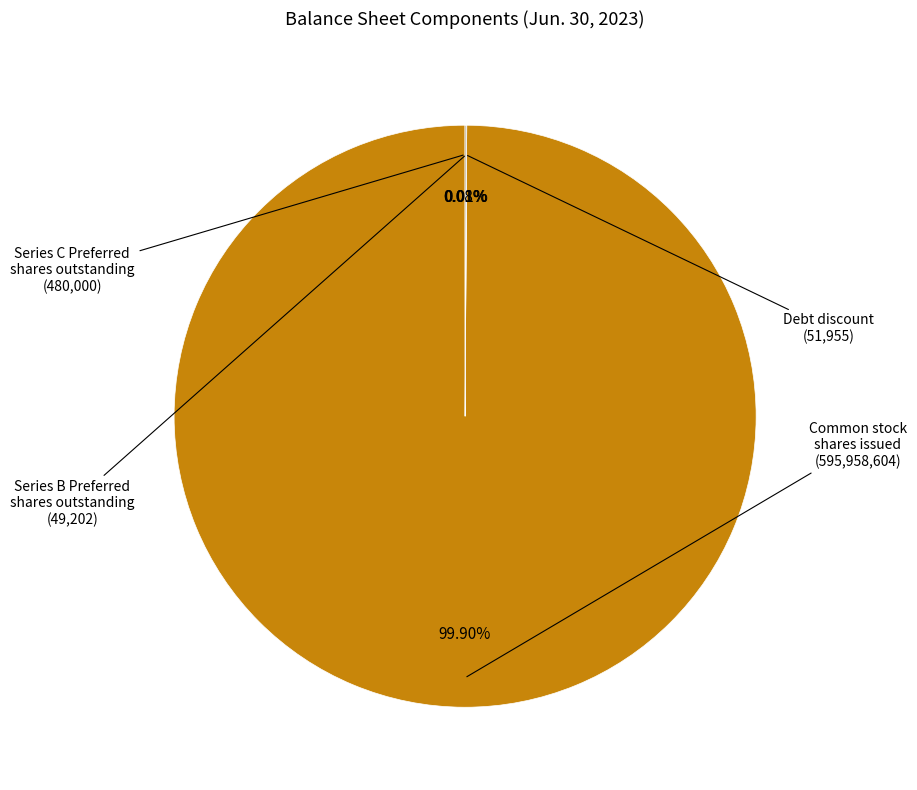

Which category has the smallest portion of the pie?

Series B Preferred Stock, shares outstanding